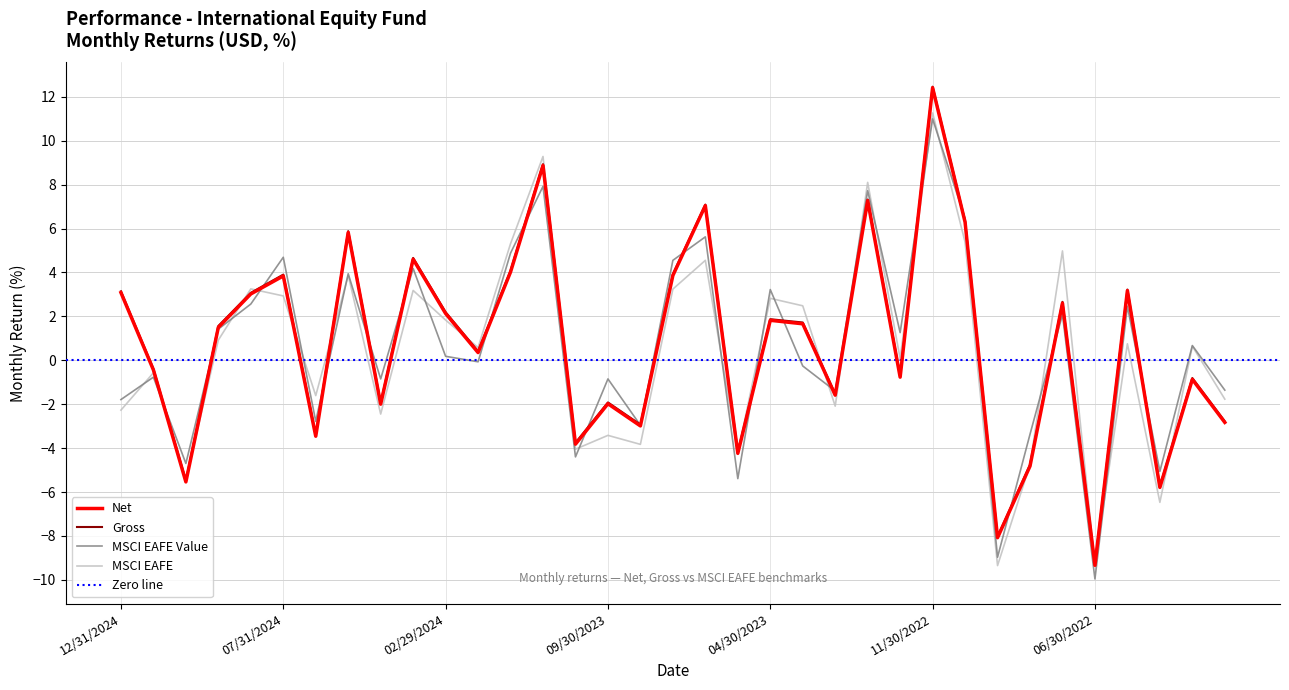

Is it true that MSCI EAFE equals 0.8 at 05/31/2024?

False